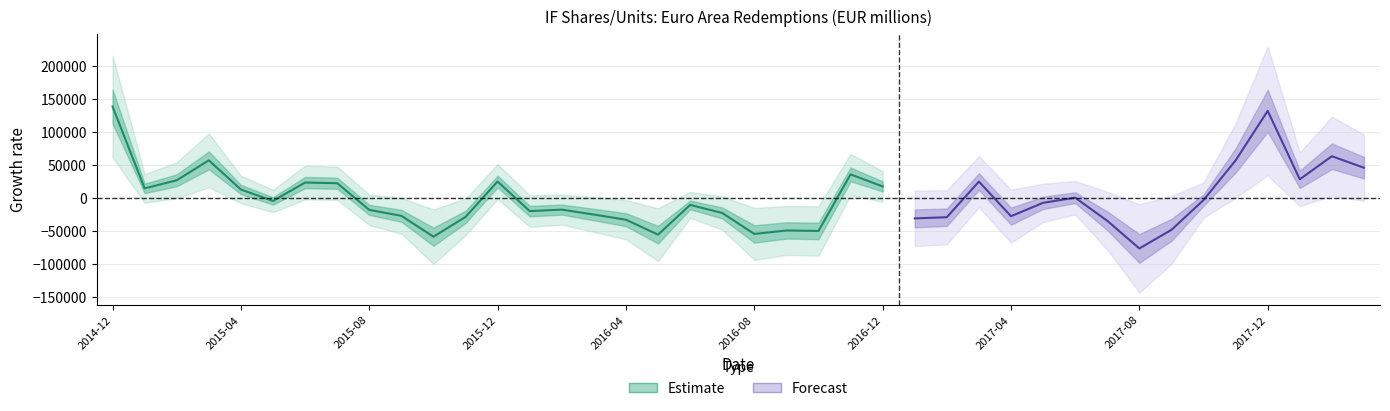

Rank the categories by value from lowest to highest.

2017-08, 2015-10, 2016-05, 2016-08, 2016-10, 2016-09, 2017-09, 2017-07, 2016-04, 2017-01, 2017-02, 2015-11, 2017-04, 2015-09, 2016-03, 2016-07, 2016-01, 2015-08, 2016-02, 2016-06, 2017-05, 2015-05, 2017-10, 2017-06, 2015-04, 2015-01, 2016-12, 2015-07, 2015-06, 2017-03, 2015-12, 2015-02, 2018-01, 2016-11, 2018-03, 2017-11, 2015-03, 2018-02, 2017-12, 2014-12